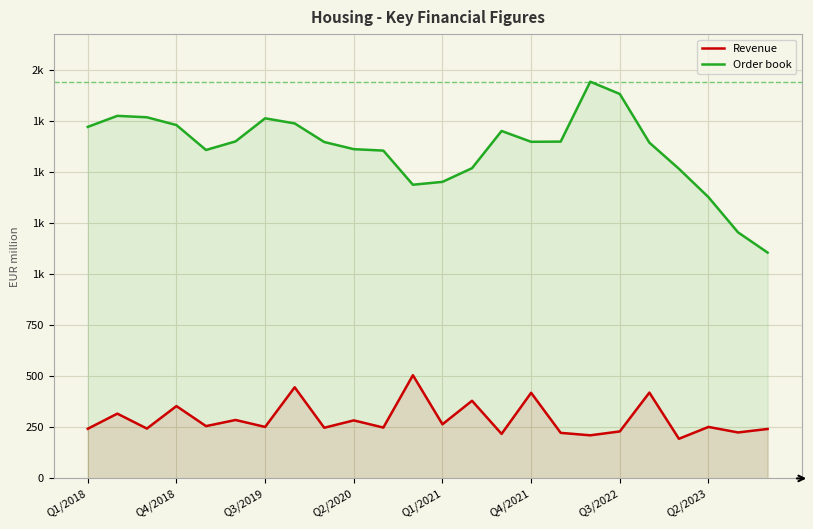

True or false: Revenue has more than 2 interior local peaks.

True